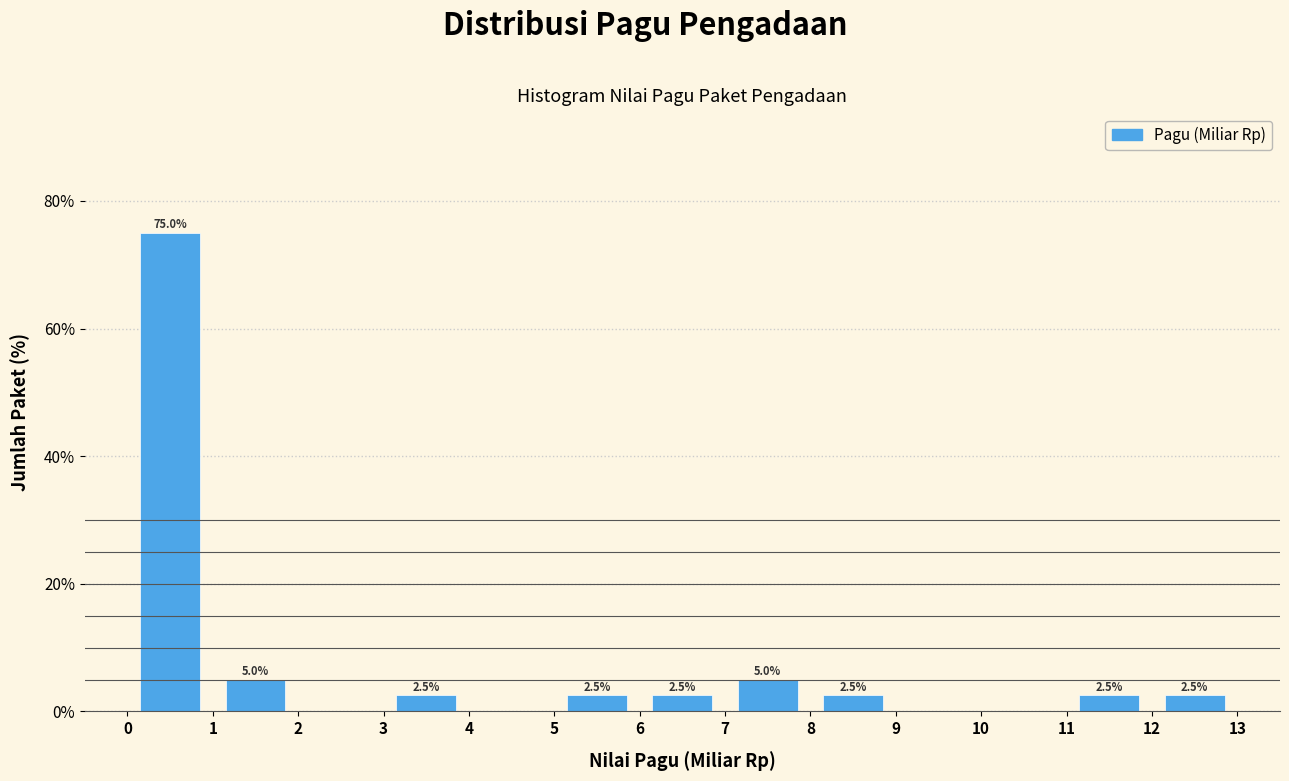

Over which range of the x-axis is the bar tallest?

0 to 1